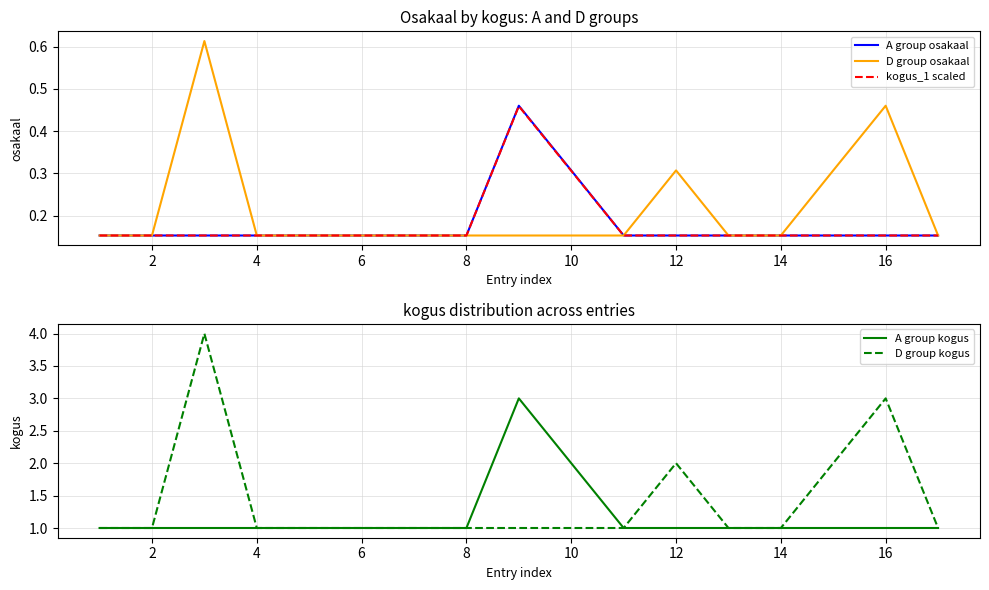

The value of kogus_1 scaled at 12 is 0.1. True or false?

False